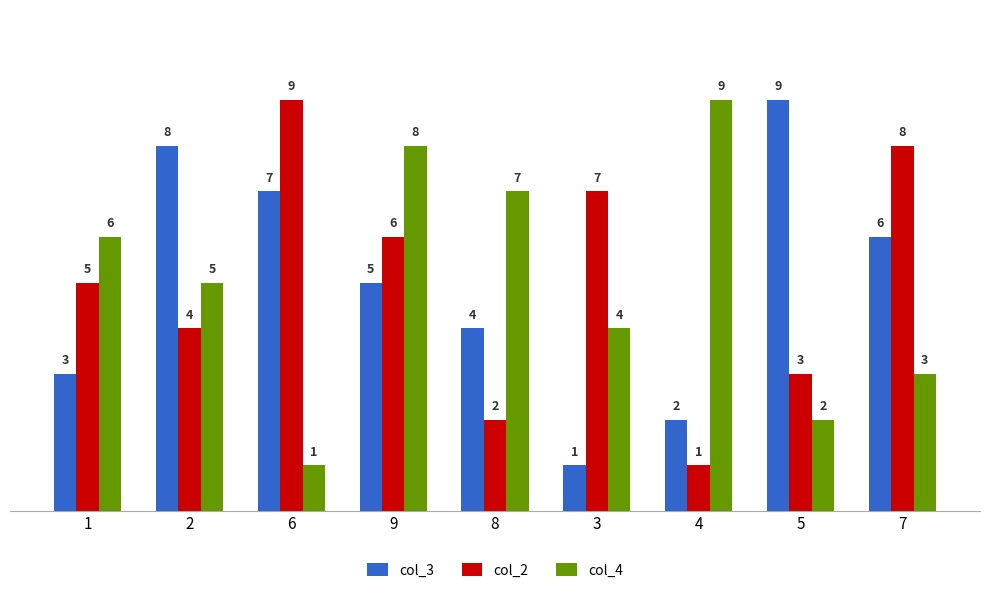

What is the label of the 6th bar from the left?

3